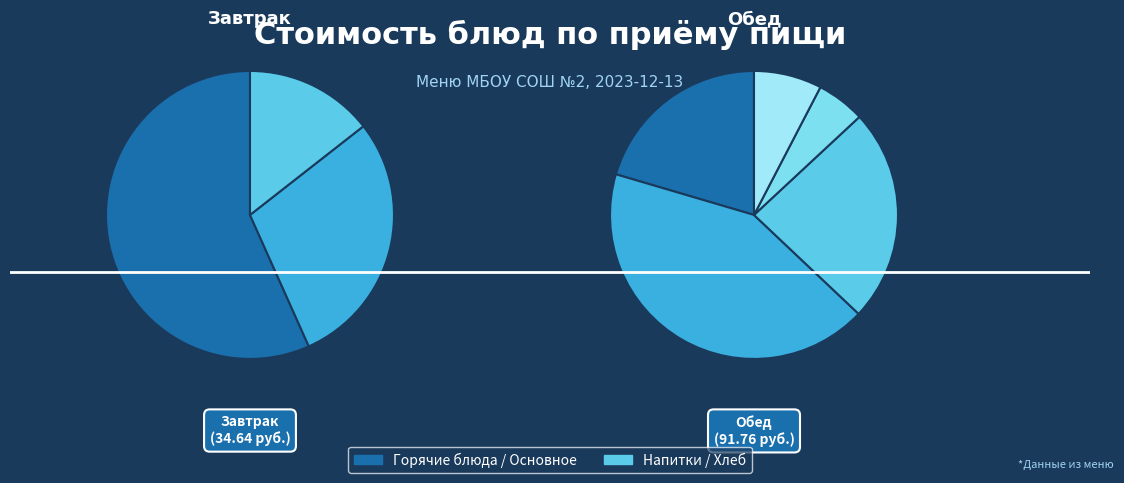

Which slice is the smallest?

батон нарезной